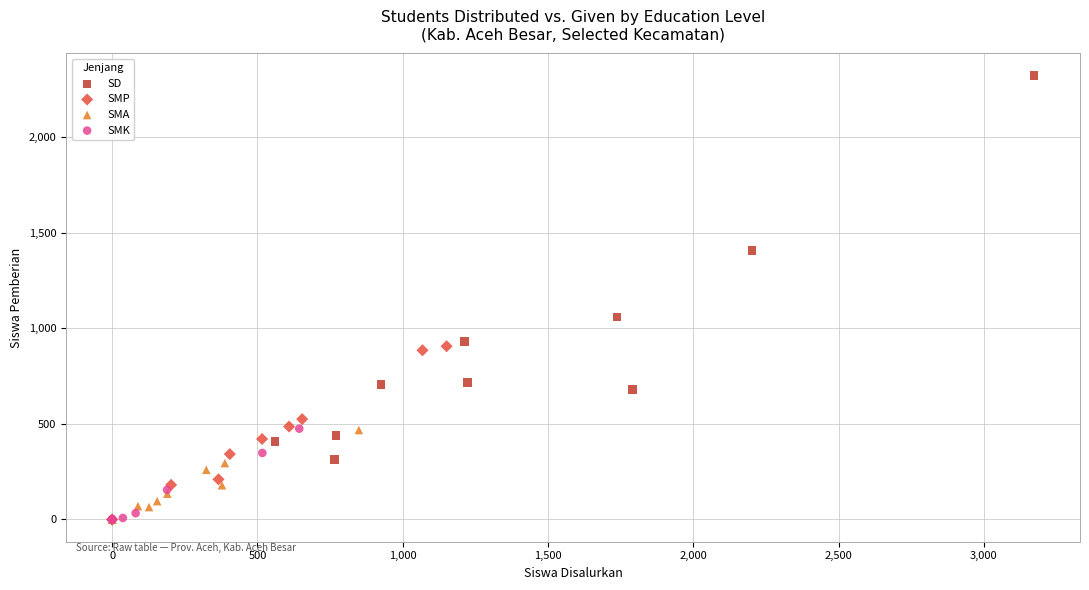

Which series has the largest Y range (max minus min)?

SD